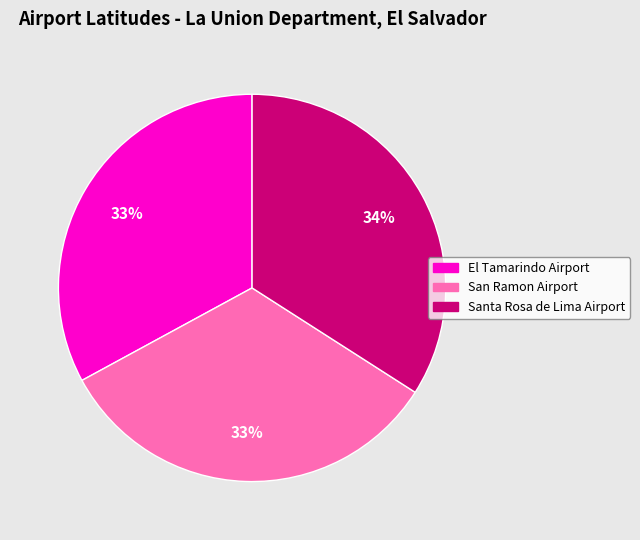

To the nearest percent, what portion does San Ramon Airport represent?

33%